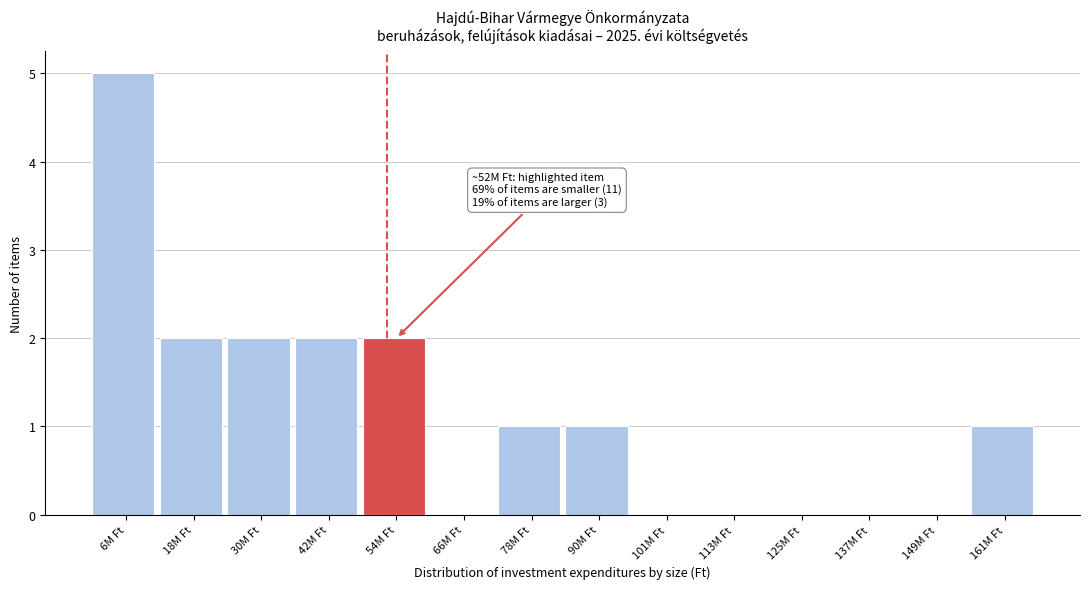

What is the sum of the values at 161M Ft and 42M Ft?

3